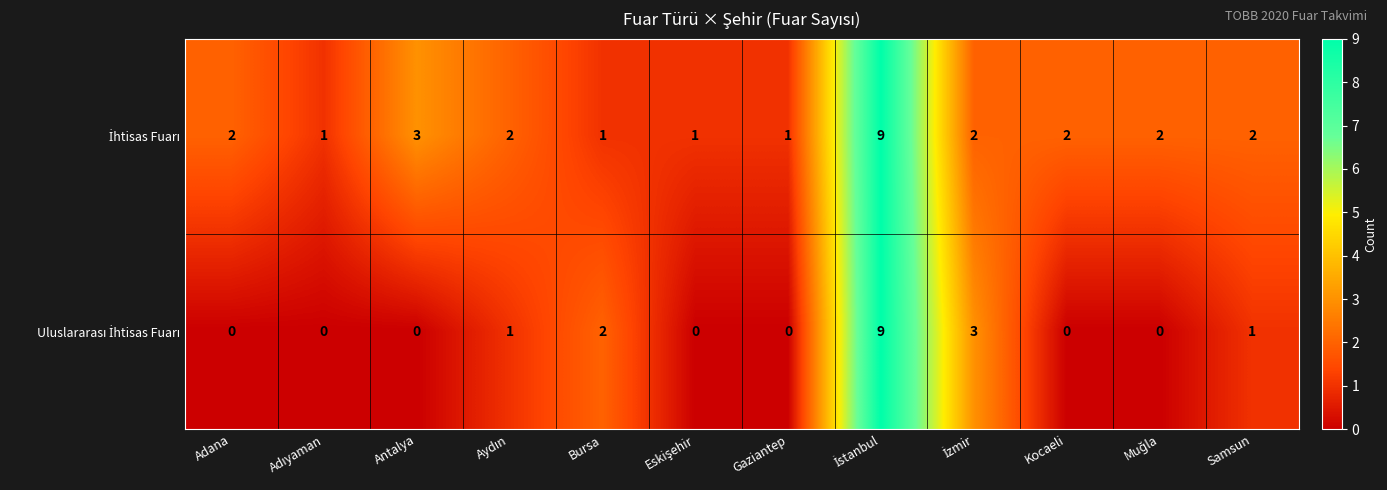

At how many categories does at least one series exceed 0?

12